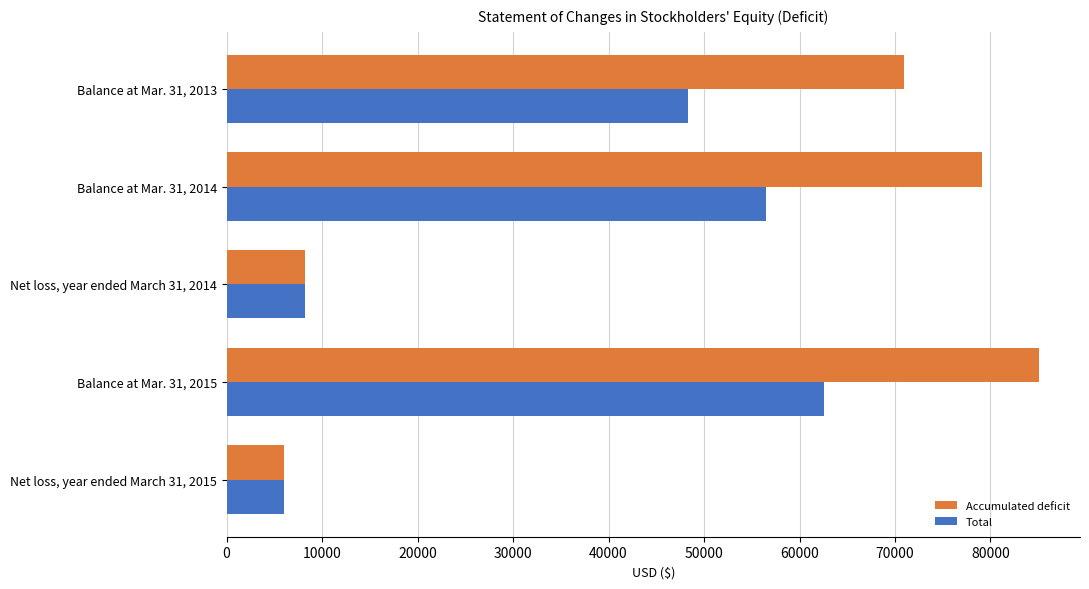

At which label does Total reach its minimum?

Net loss, year ended March 31, 2015